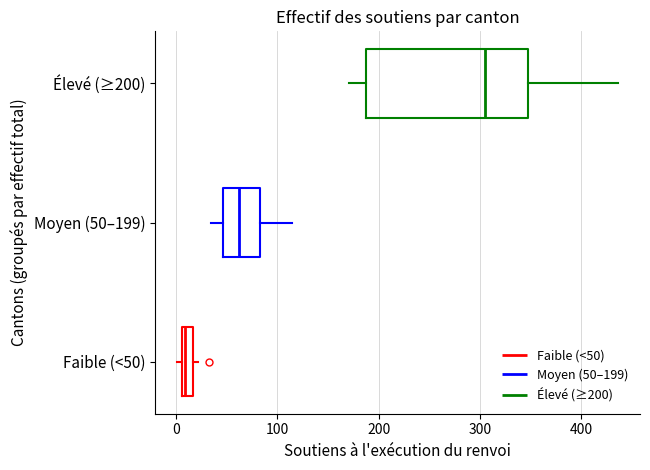

Which box is the widest, from its left edge to its right edge?

Élevé (≥200)